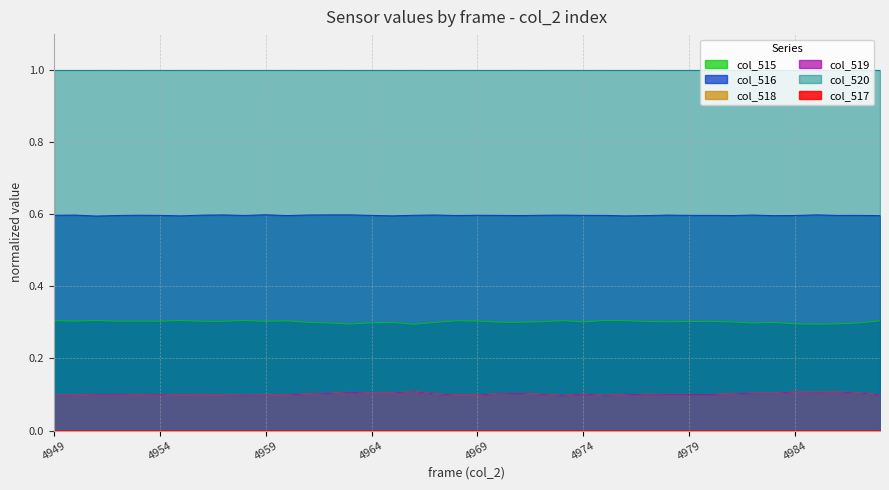

Does the chart display data point markers on the line(s)?

No